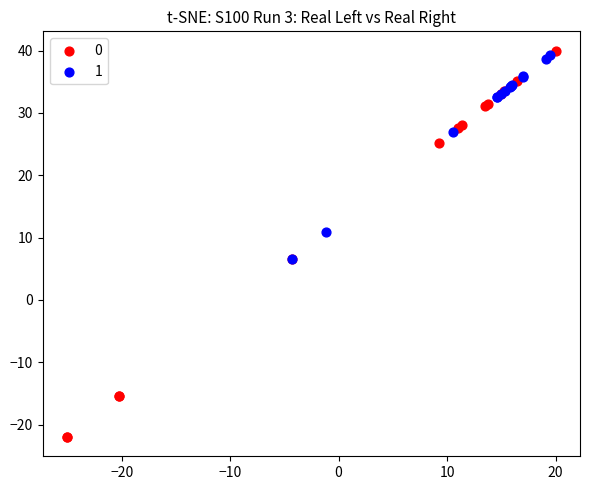

What are all the series names shown in the legend?

0, 1